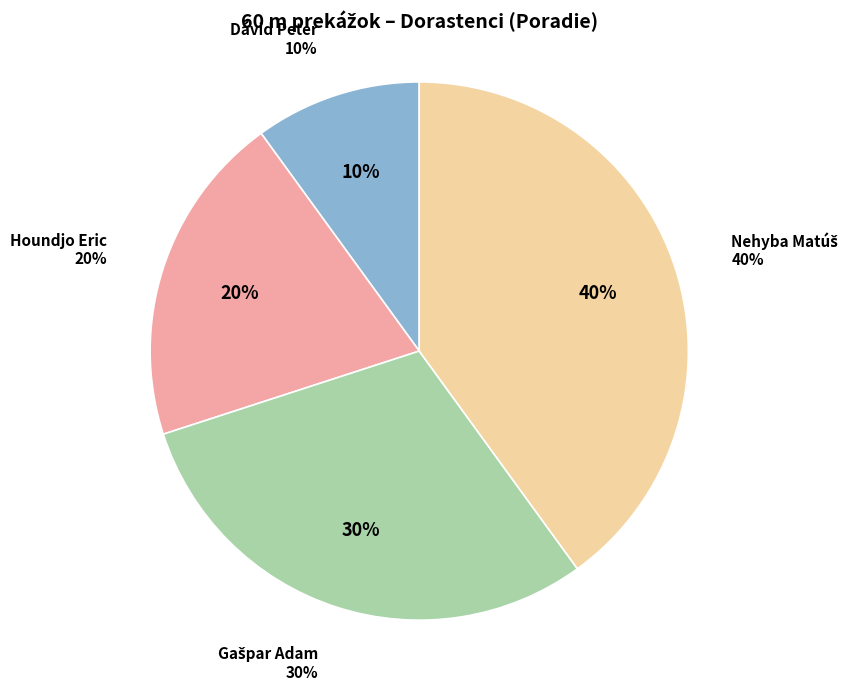

Which has a higher value, Houndjo Eric or Gašpar Adam?

Gašpar Adam